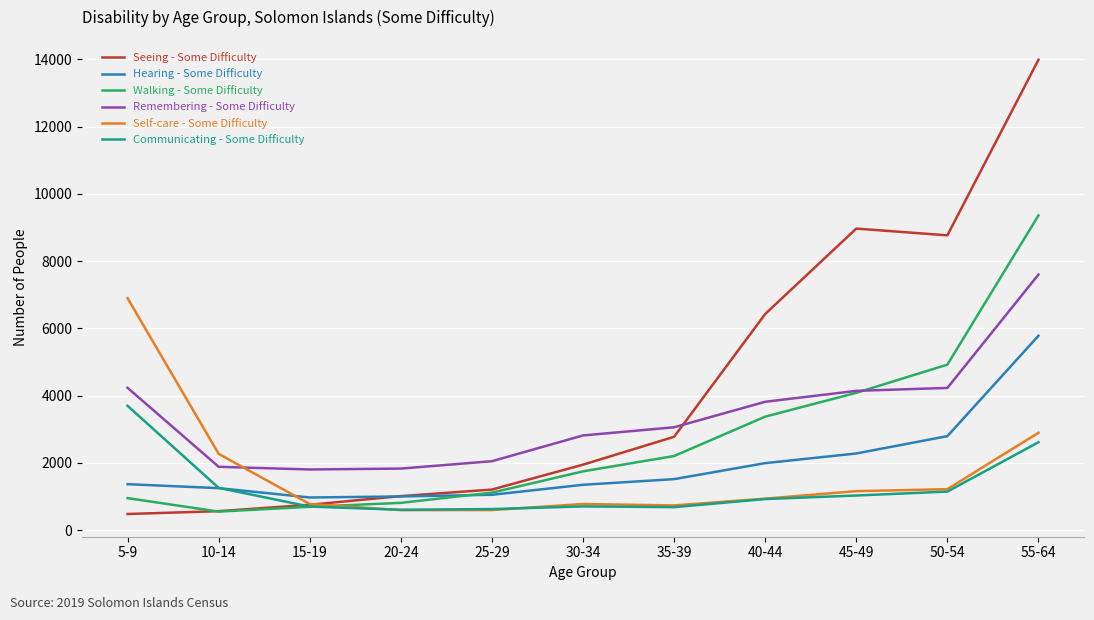

At which label does Communicating - Some Difficulty first exceed 928?

5-9